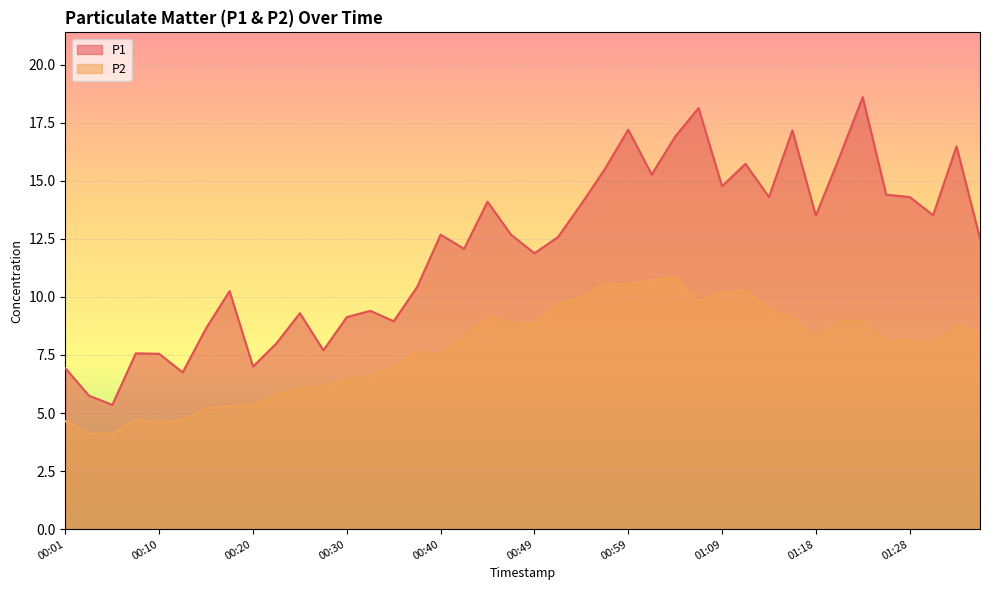

Where is the first local maximum for P1?

00:08